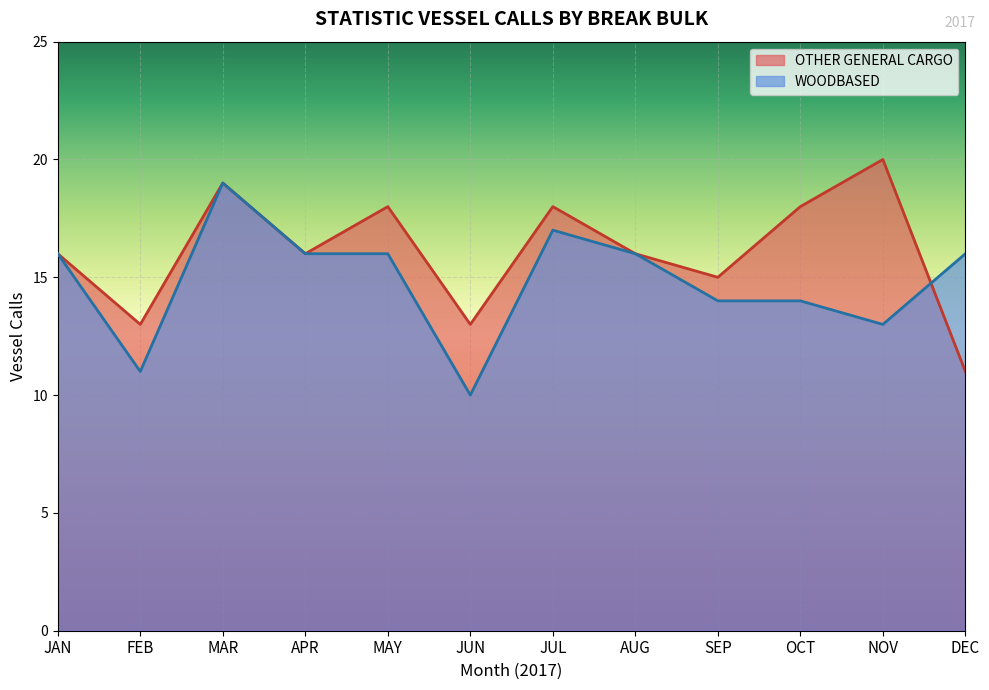

What is the value of the OTHER GENERAL CARGO point at the 9th from the left?

15